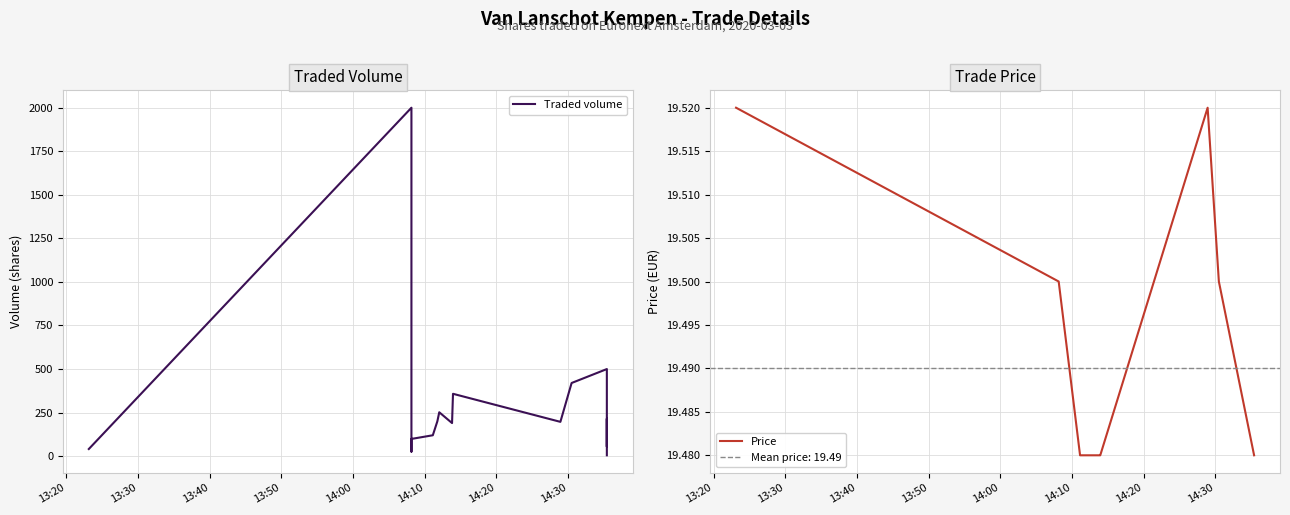

True or false: Traded volume and Price intersect in this chart.

True